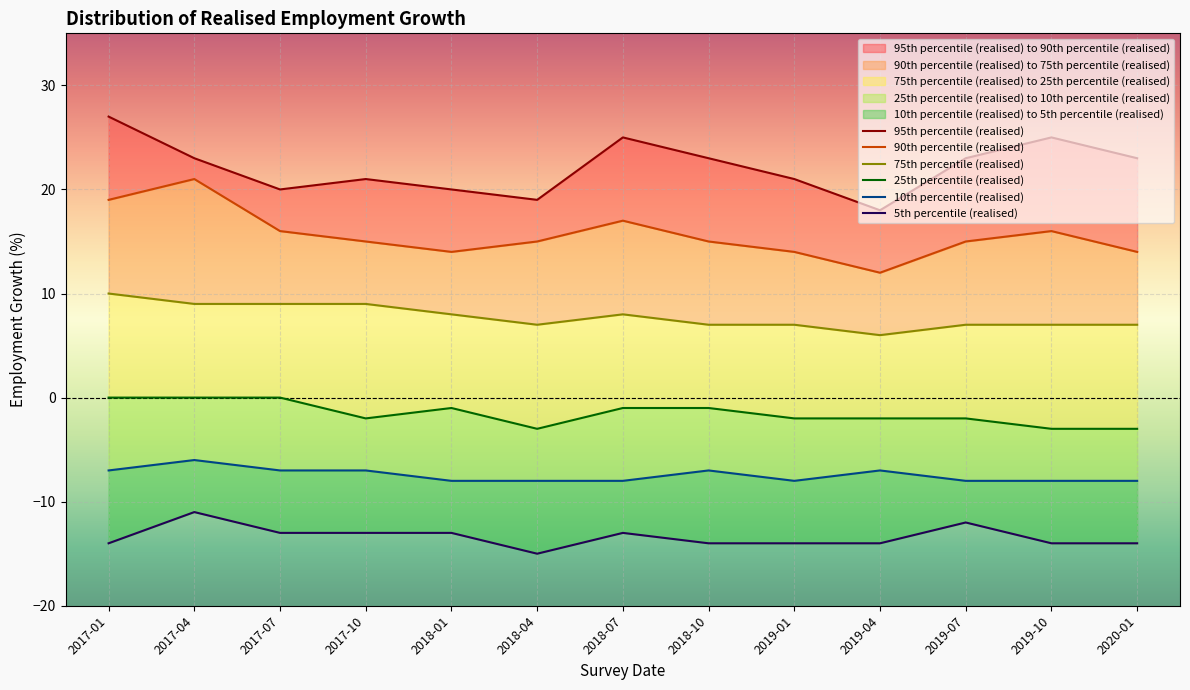

How many 75th percentile (realised) values are between 7 and 9?

11